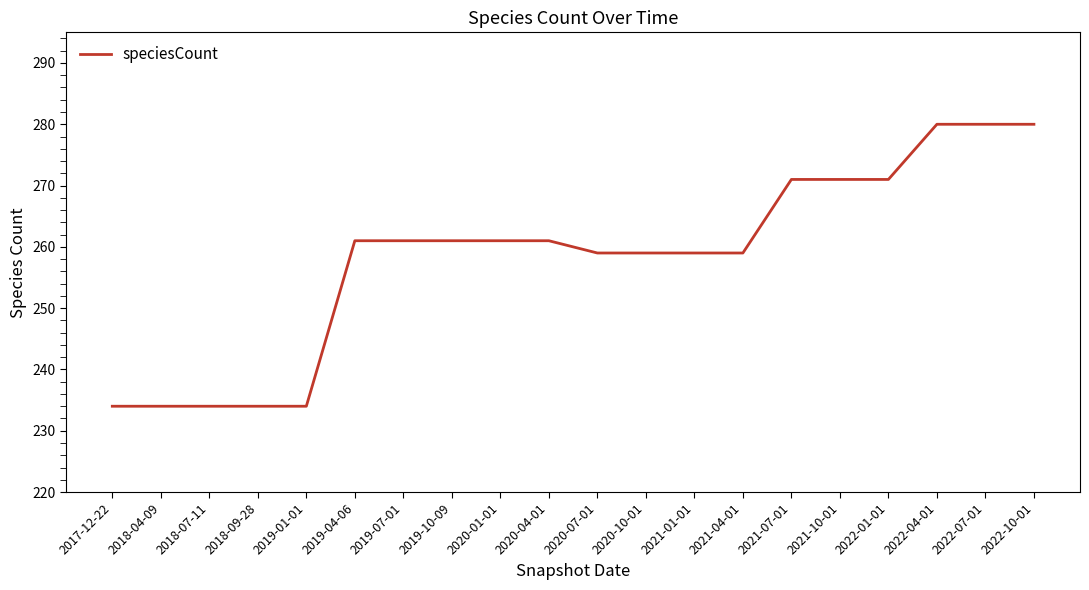

Between 2019-07-01 and 2020-10-01, which is larger?

2019-07-01